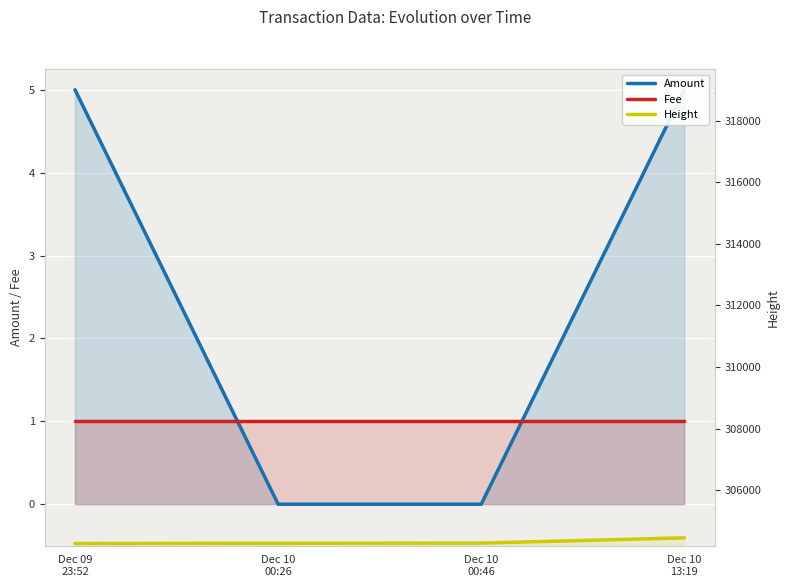

The value of Height at Dec 09
23:52 is 71574. True or false?

False